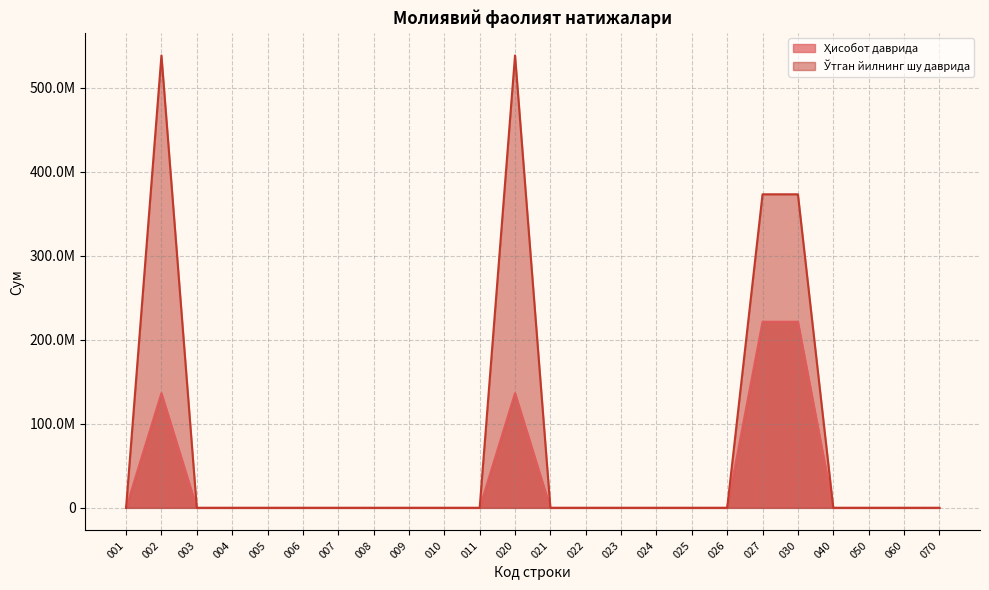

True or false: Ҳисобот даврида and Ўтган йилнинг шу даврида cross at least once.

False